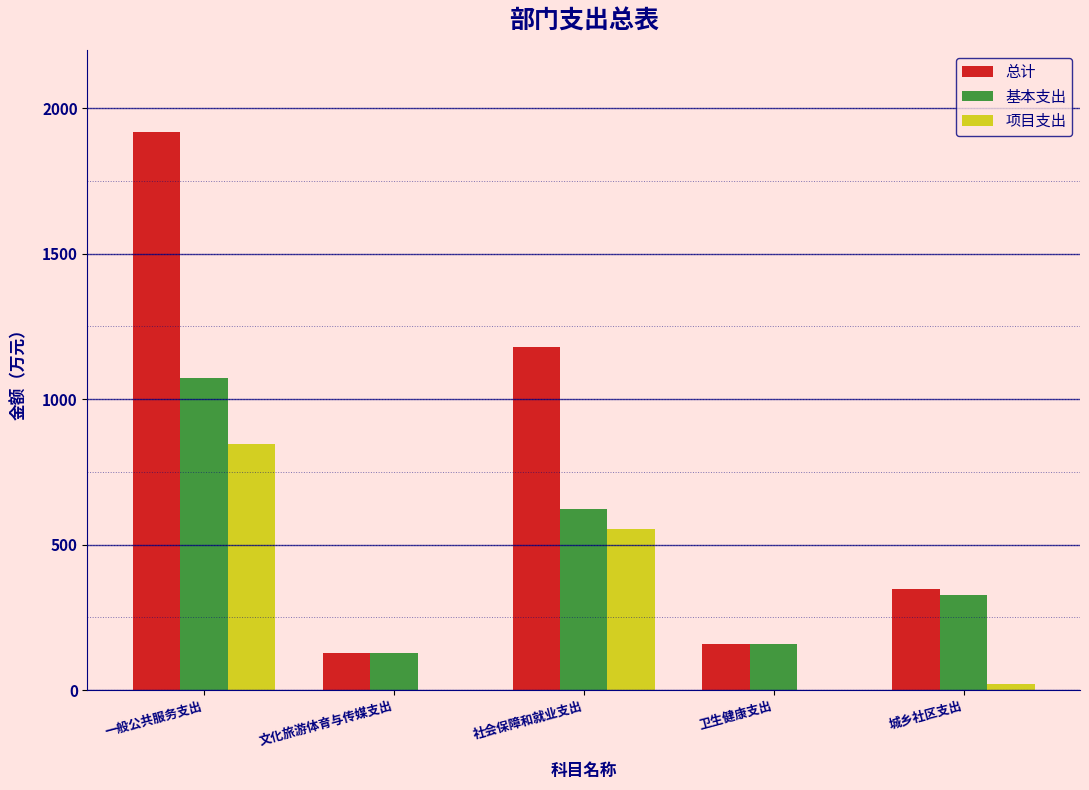

Reading right to left, extract all data points from this chart.

总计: 城乡社区支出=348.9	卫生健康支出=158.2	社会保障和就业支出=1177.6	文化旅游体育与传媒支出=126.4	一般公共服务支出=1918.6
基本支出: 城乡社区支出=328.1	卫生健康支出=158.2	社会保障和就业支出=622.8	文化旅游体育与传媒支出=126.4	一般公共服务支出=1072.6
项目支出: 城乡社区支出=20.8	卫生健康支出=0.0	社会保障和就业支出=554.9	文化旅游体育与传媒支出=0.0	一般公共服务支出=846.0